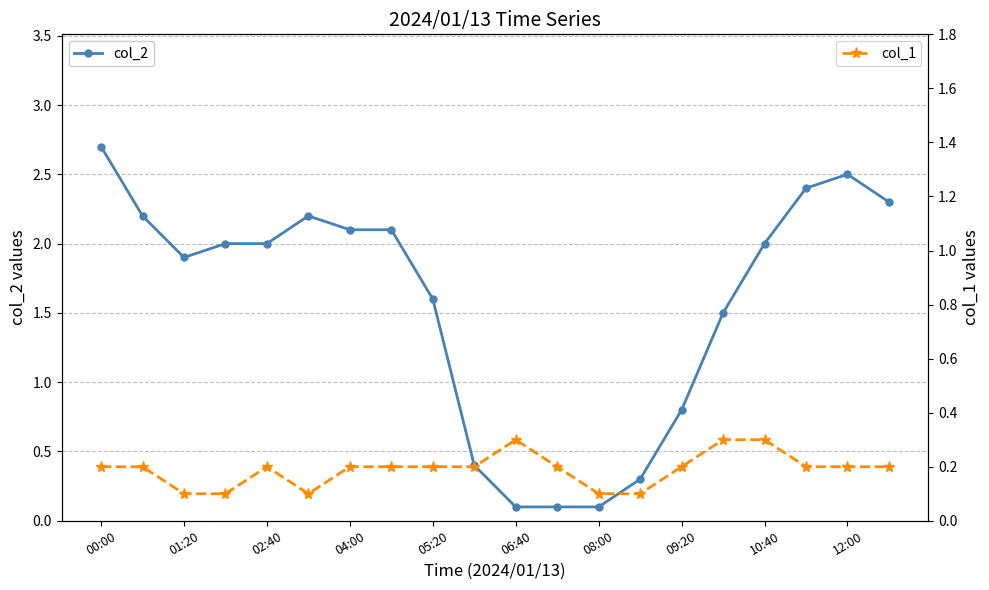

True or false: col_2 has more than 1 points higher than both neighbors.

True